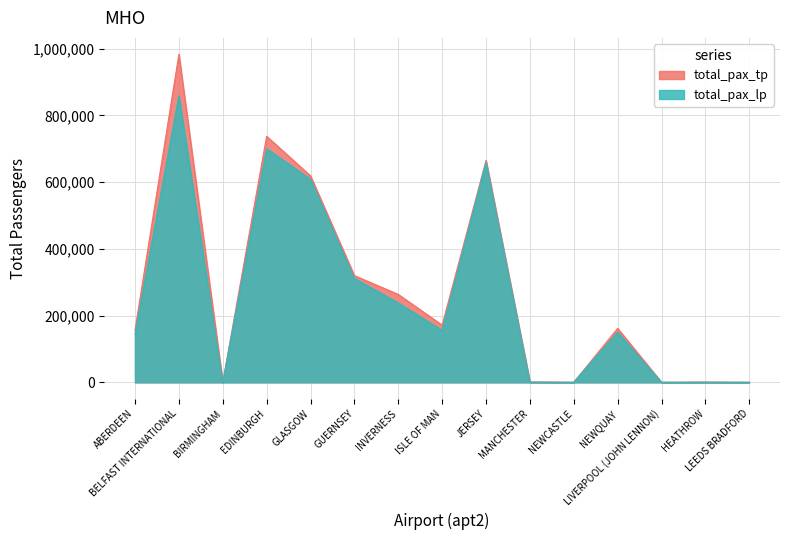

True or false: total_pax_tp has more than 2 points higher than both neighbors.

True